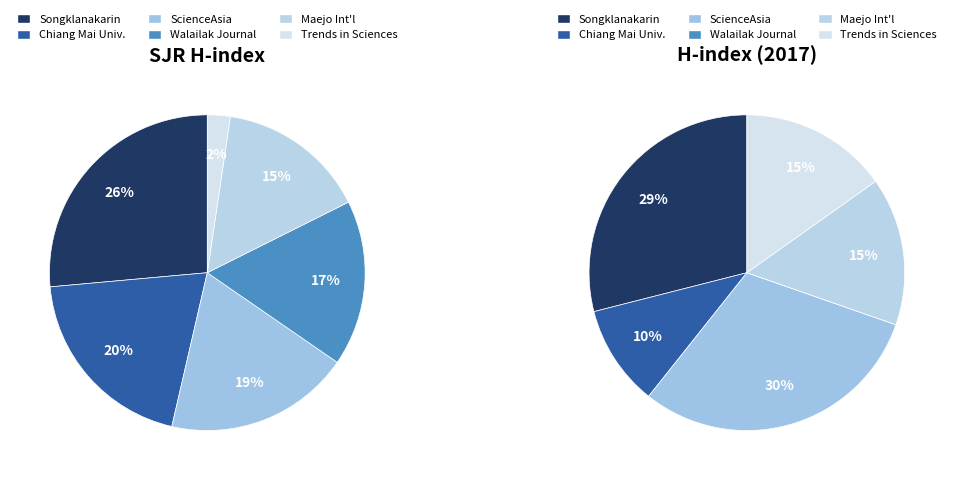

How many segments does this pie chart have?

6